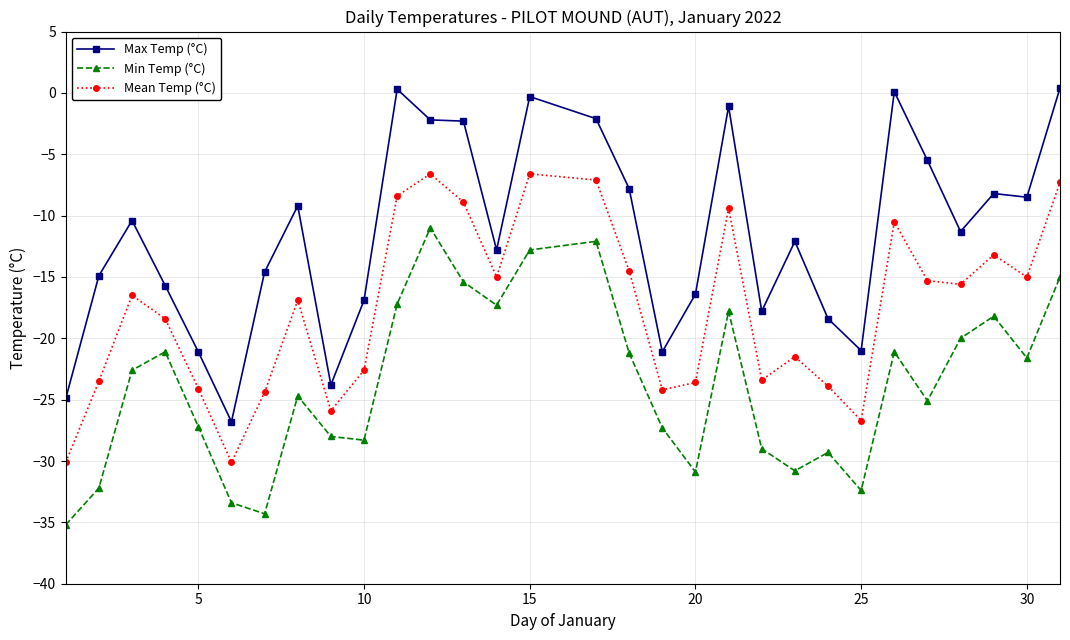

How many interior local peaks does the Max Temp (°C) series have?

8